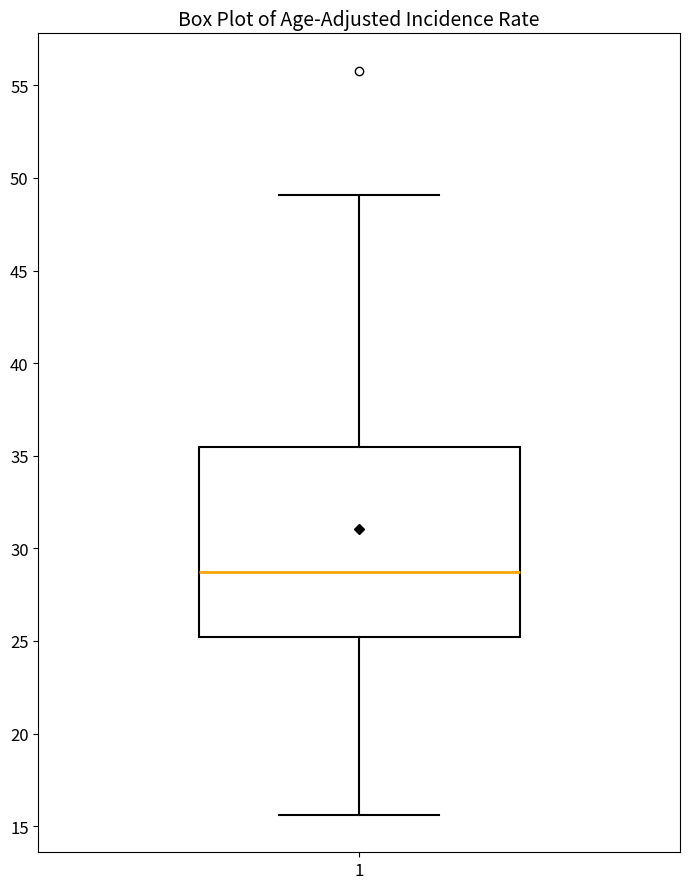

Transcribe this box plot: give where the median line is, the range the box spans, and where the two whiskers end, as read against the y-axis. The values are not printed on the chart, so give them approximately, as read against the axis.

median 28.5, box 25.0 to 35.5, whiskers 15.5 to 49.0